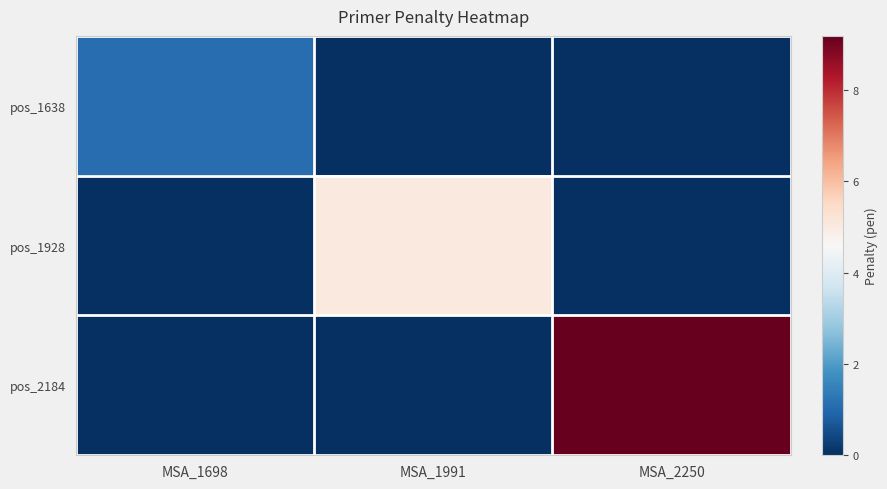

How many categories are shown in the chart?

3